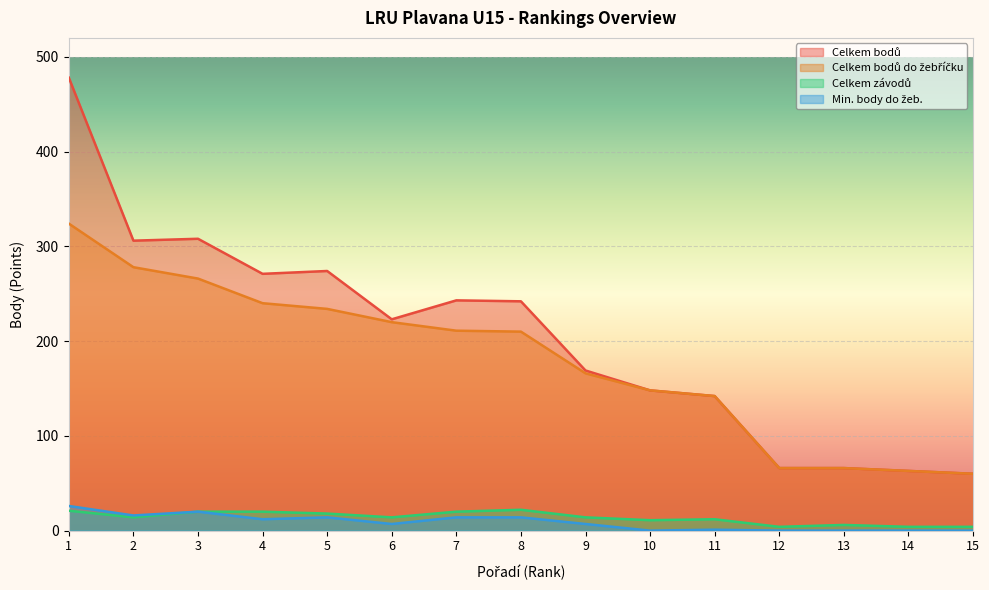

True or false: Celkem bodů do žebříčku has a value of 66 at 13.

True